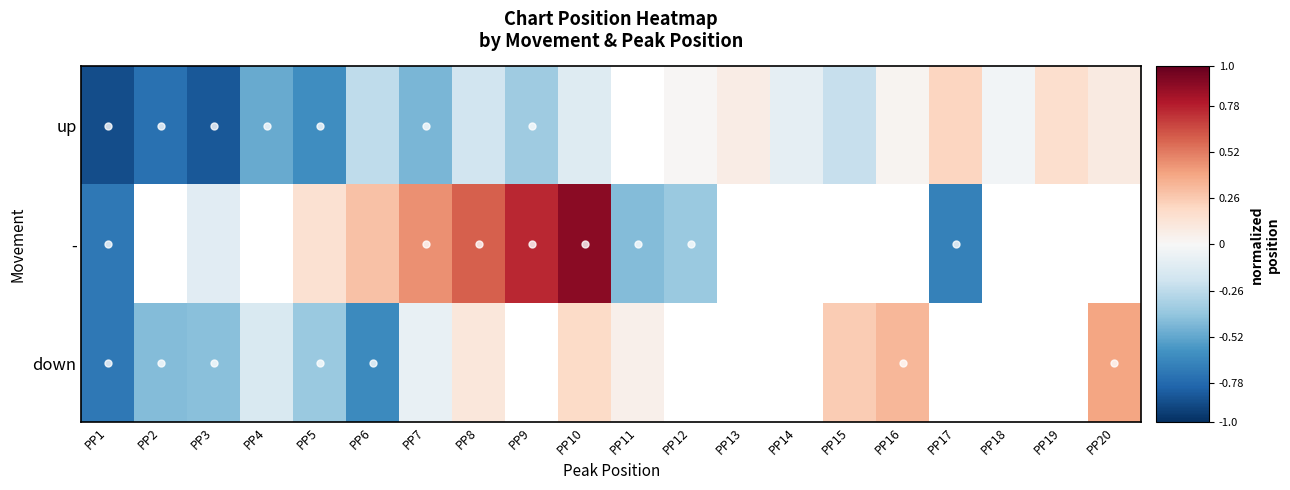

Which series has the largest range (max minus min)?

-